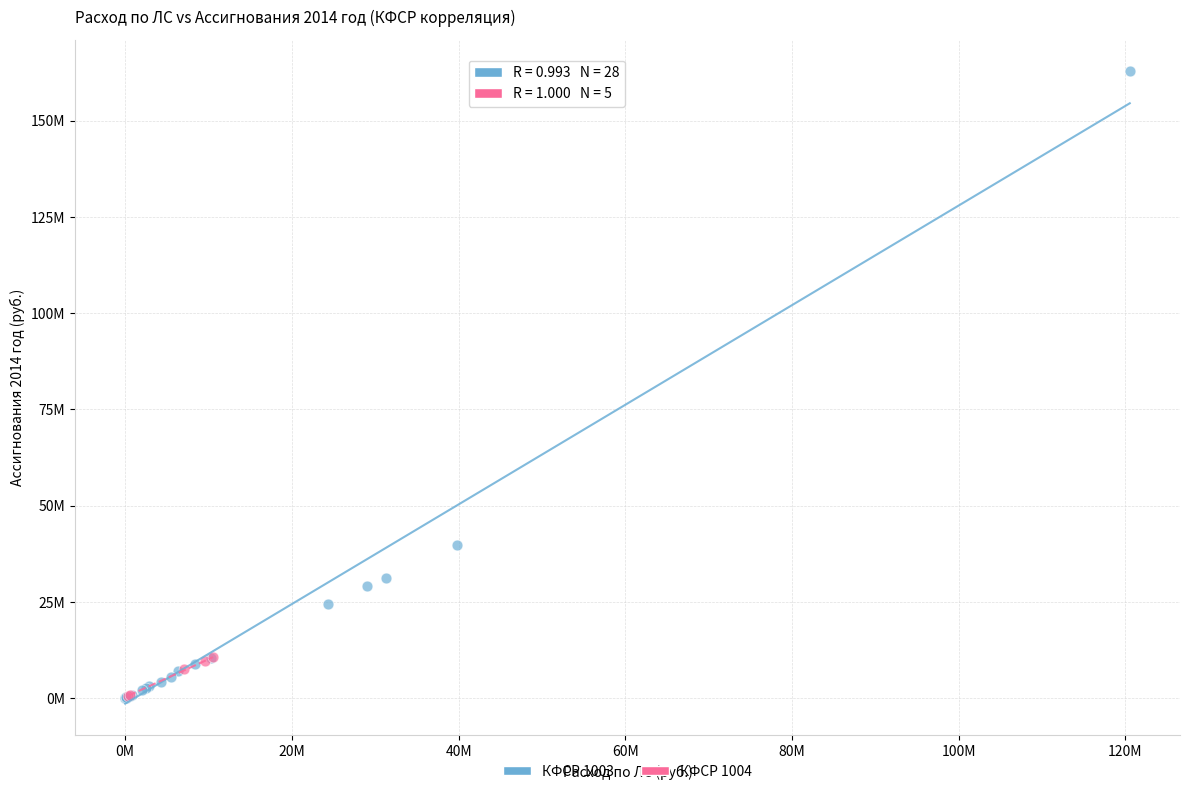

What are all the series names shown in the legend?

КФСР 1003, КФСР 1004